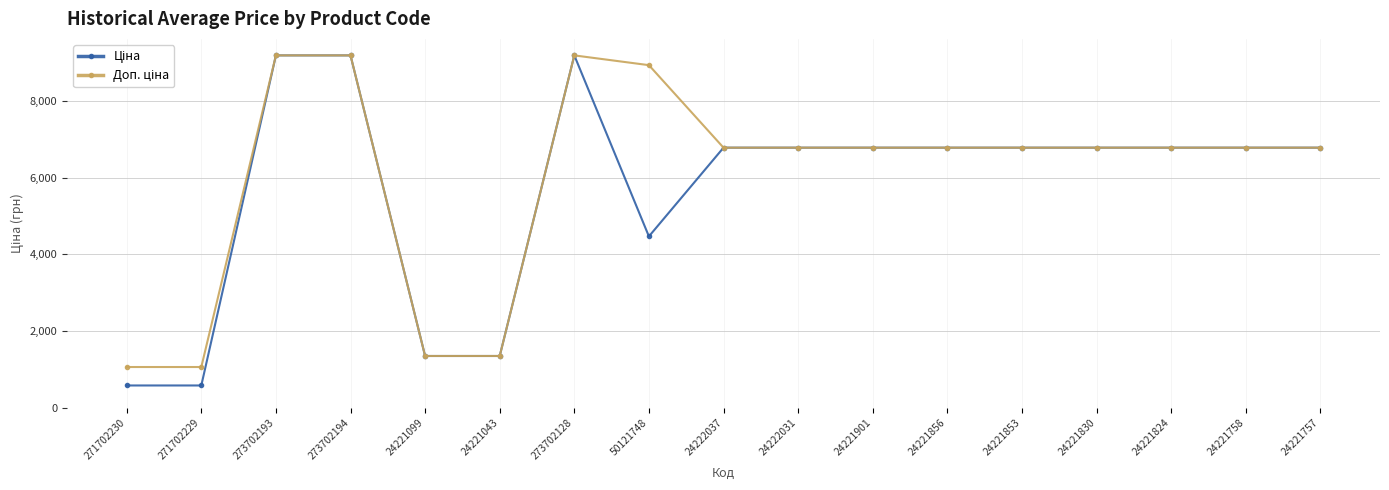

What is the label of the 11th point from the right?

273702128